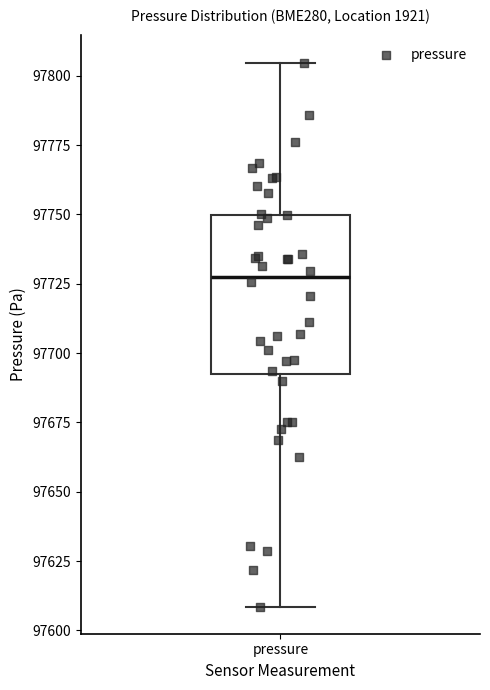

Transcribe this box plot: give where the median line is, the range the box spans, and where the two whiskers end, as read against the y-axis. The values are not printed on the chart, so give them approximately, as read against the axis.

median 97730, box 97695 to 97750, whiskers 97610 to 97805